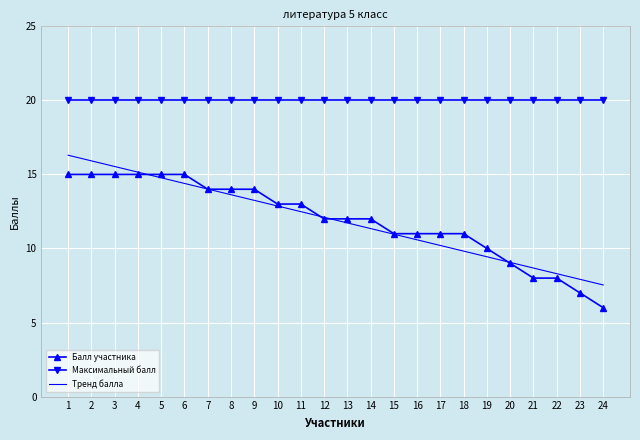

Which series has the largest range (max minus min)?

Балл участника